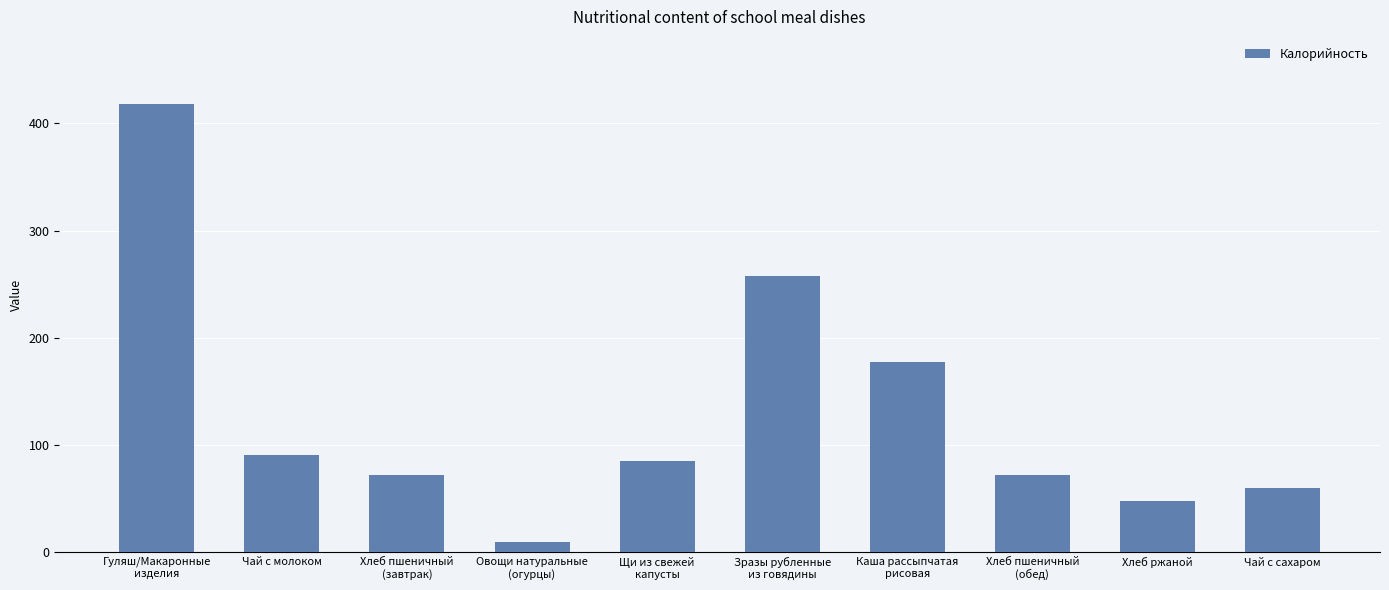

What is the difference between the maximum and minimum values?

408.4